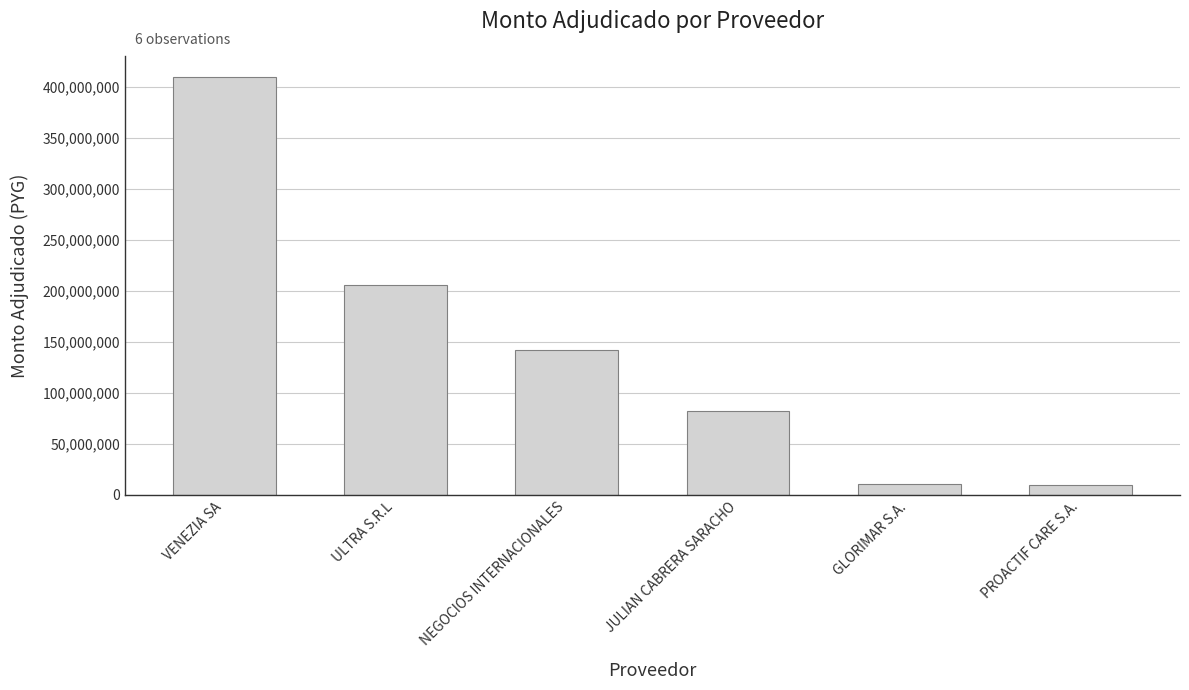

What is the sum of all values?

861616100